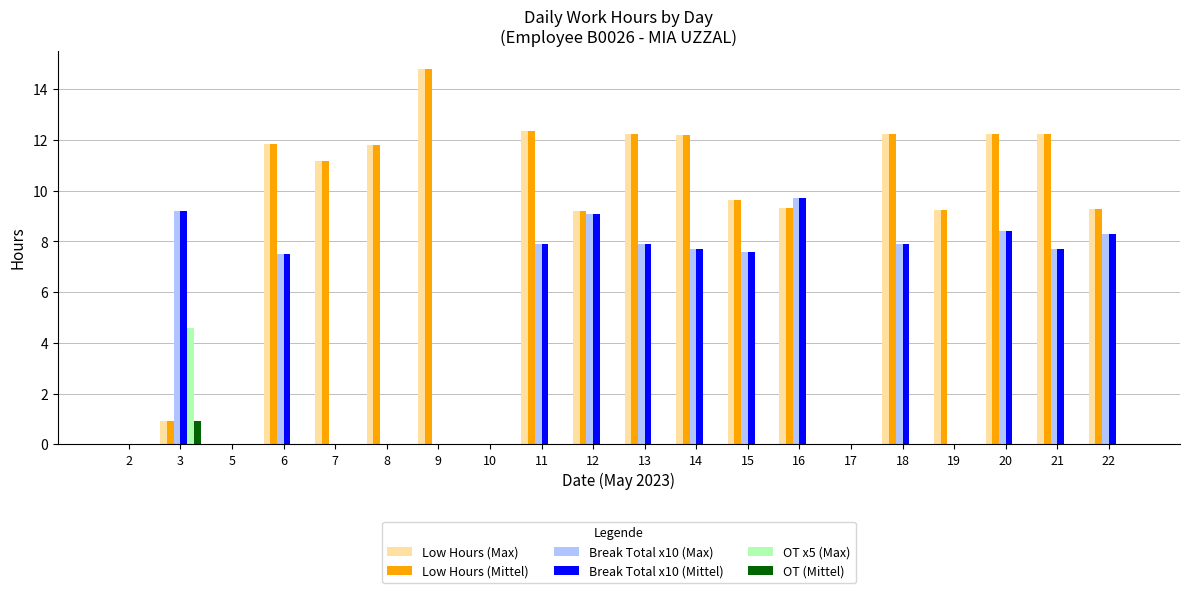

What is the spread (max minus min) of values at 14?

12.2